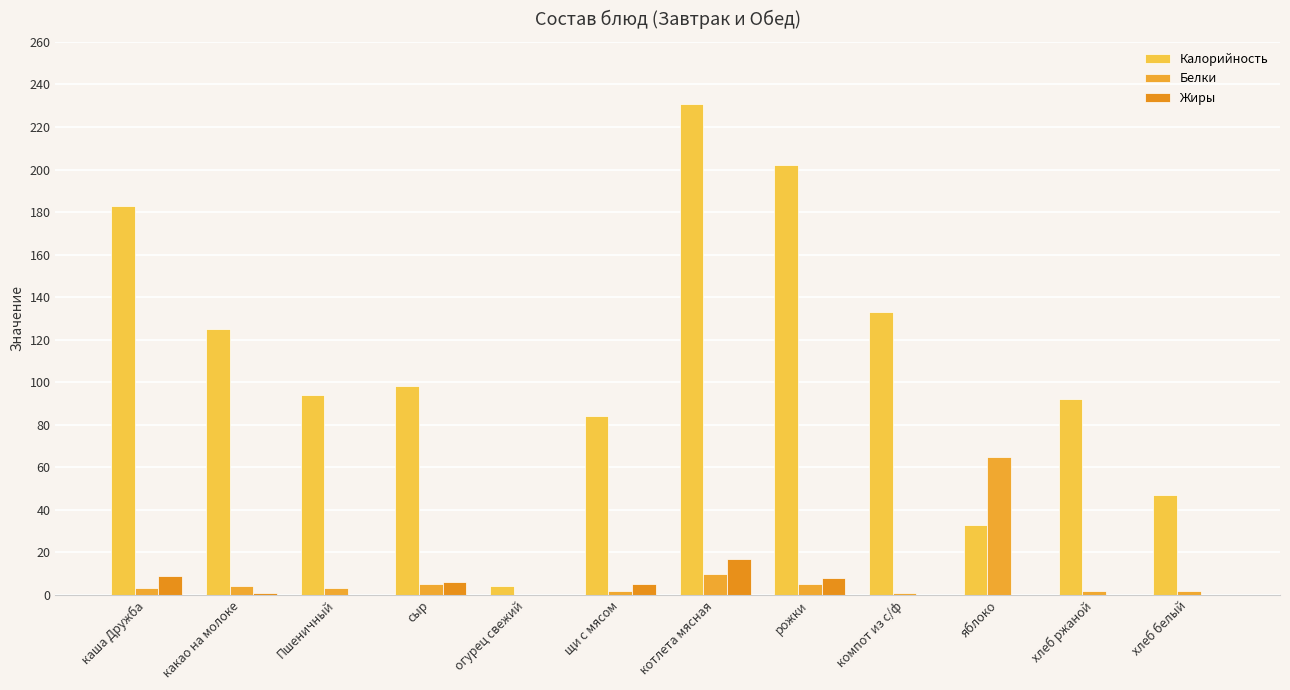

Rank the series at каша Дружба from highest to lowest value.

Калорийность, Жиры, Белки